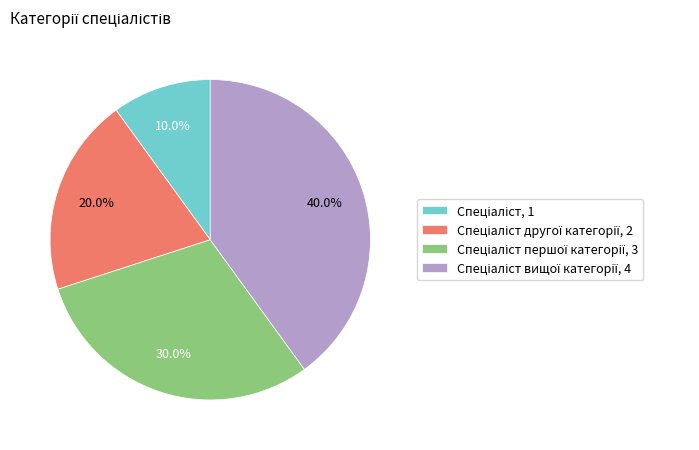

Is there a majority slice in this chart?

No